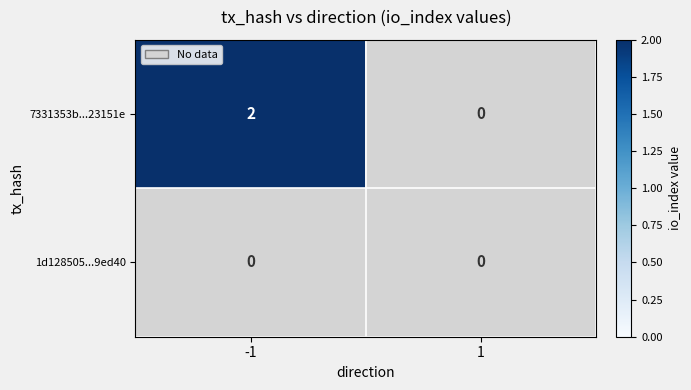

What is the sum of all 7331353b1a749c00bb395a545ba94028d23151e values?

2